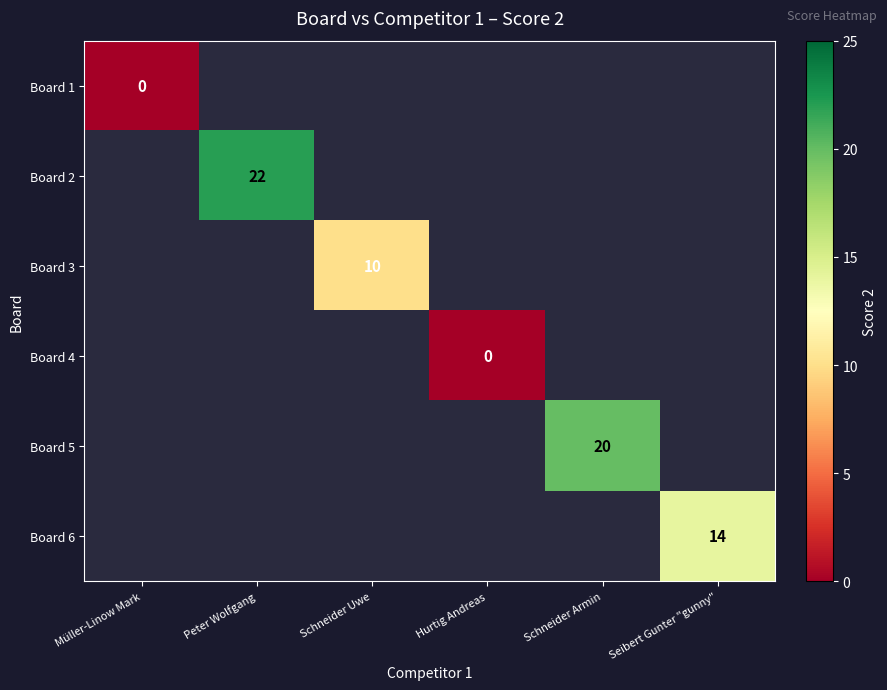

True or false: Board 5 has a value of 5 at Schneider Armin.

False